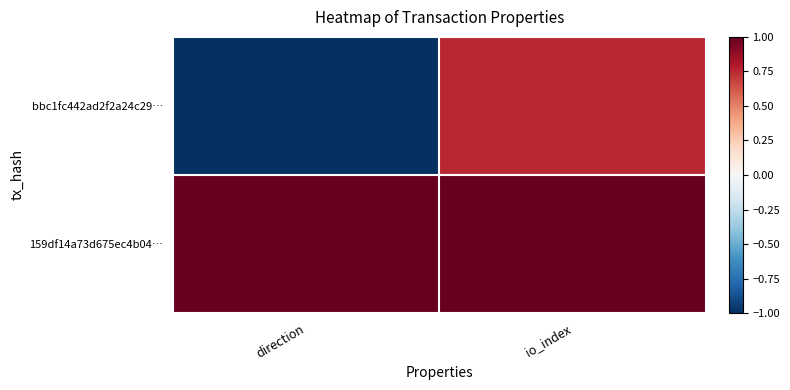

At io_index, list the series in order from smallest to largest.

bbc1fc442ad2f2a24c29…, 159df14a73d675ec4b04…